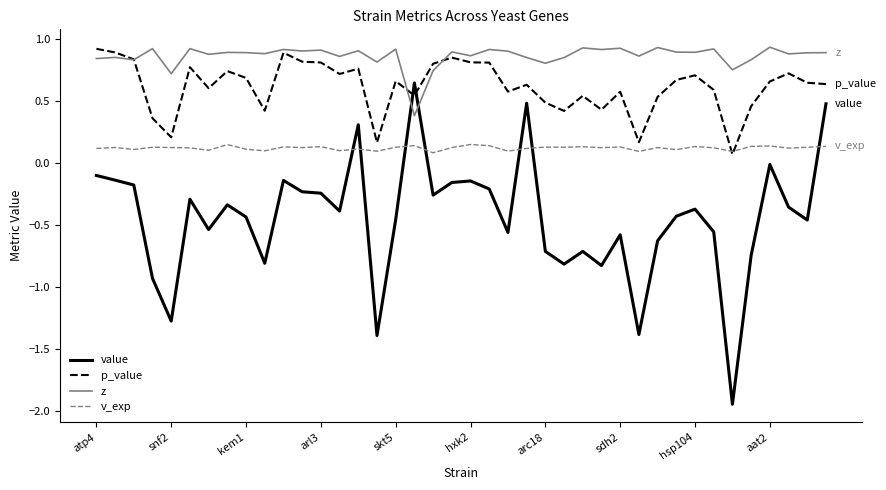

Rank the series by their average value, from highest to lowest.

z, p_value, v_exp, value